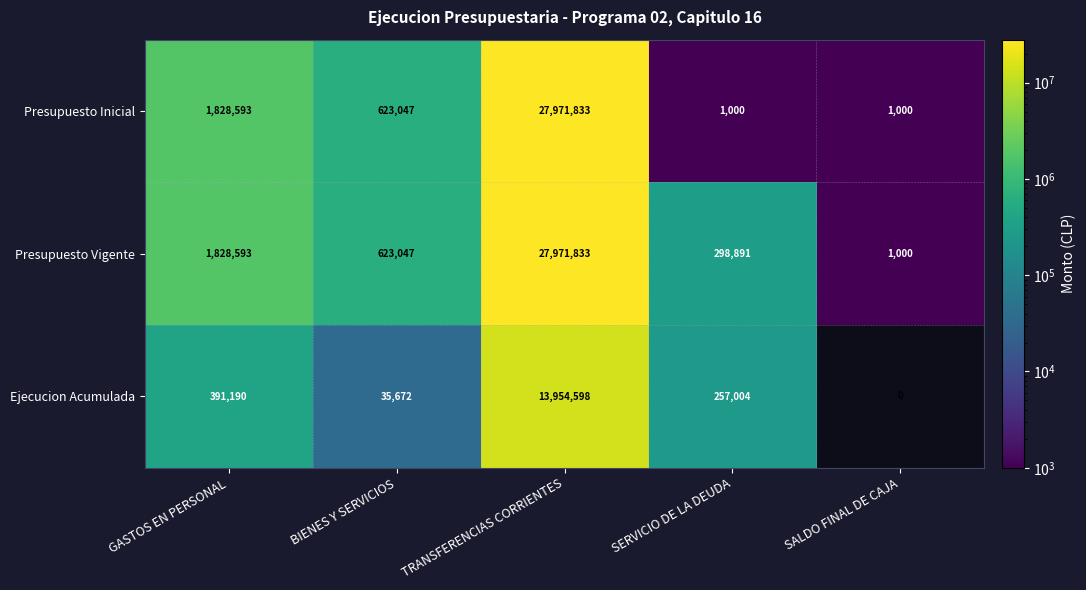

What is the average value of the Presupuesto Vigente series?

6144673